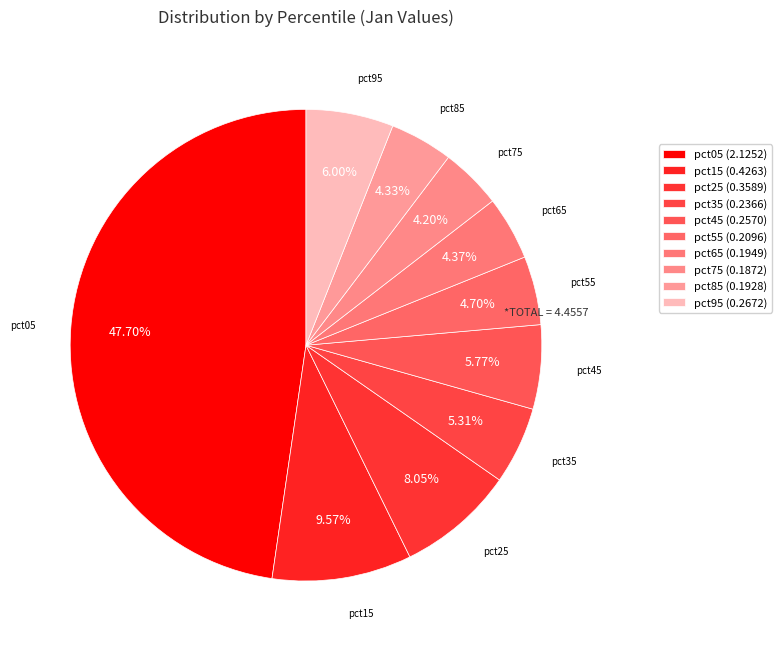

Does any single category account for the majority?

No